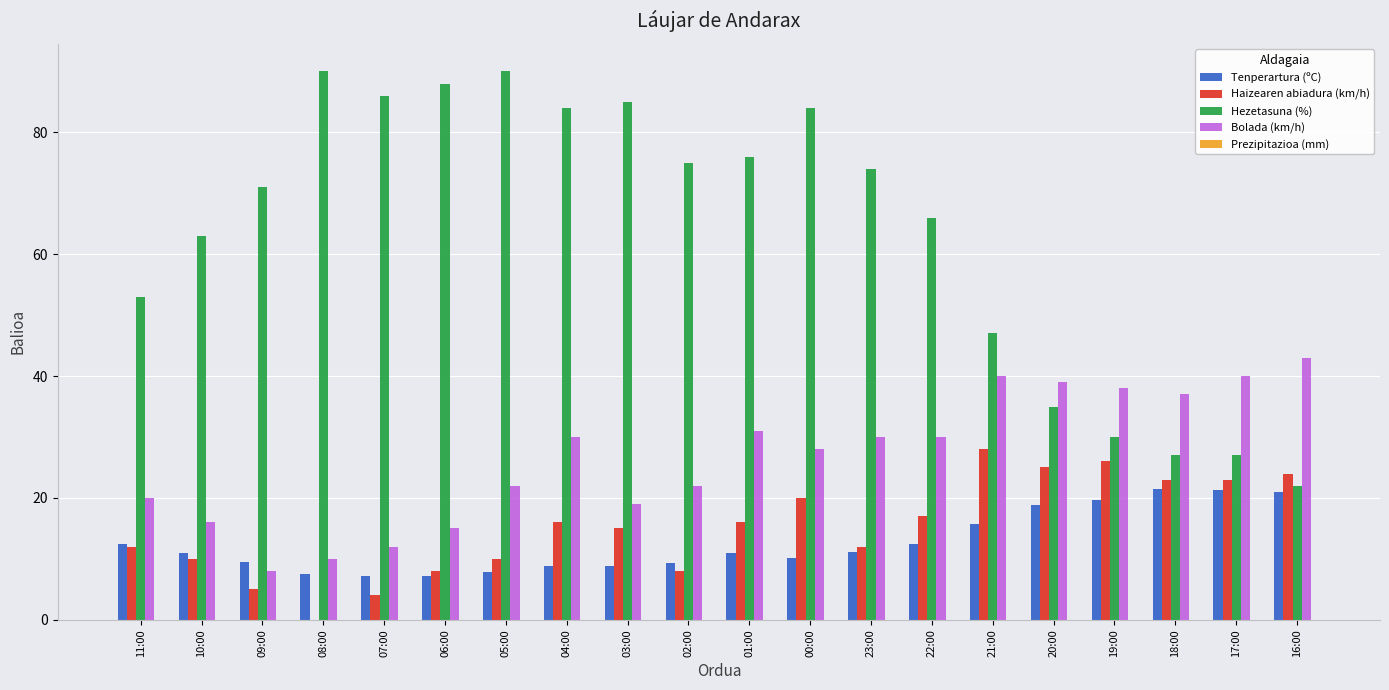

Which series has the largest total across all categories?

Hezetasuna (%)